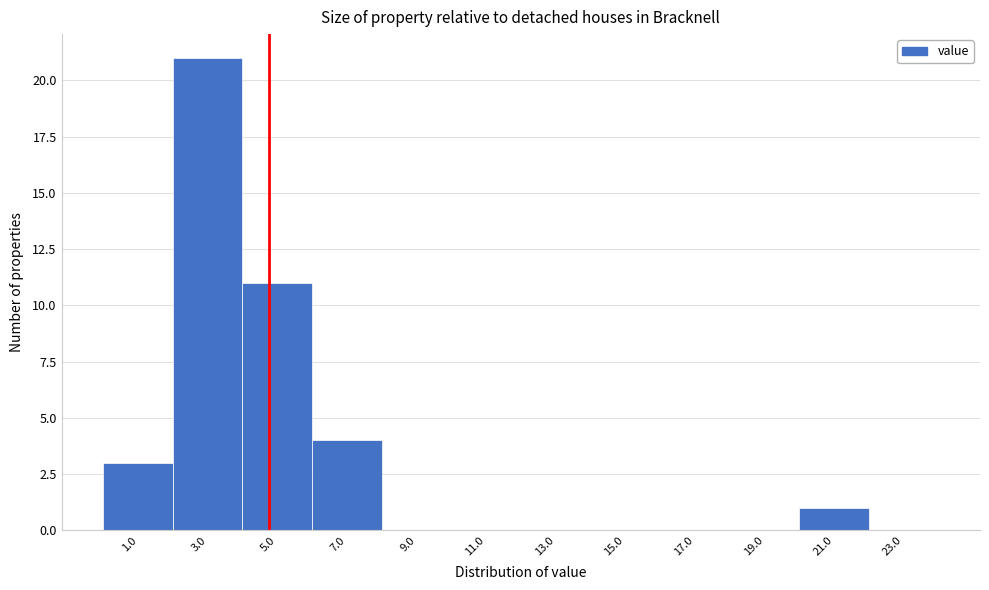

Reading left to right, list every bar in this chart as the range it spans on the x-axis followed by its height. The values are not printed on the chart, so give them approximately, as read against the axis.

0 to 2: 3
2 to 4: 21
4 to 6: 11
6 to 8: 4
8 to 10: 0
10 to 12: 0
12 to 14: 0
14 to 16: 0
16 to 18: 0
18 to 20: 0
20 to 22: 1
22 to 24: 0